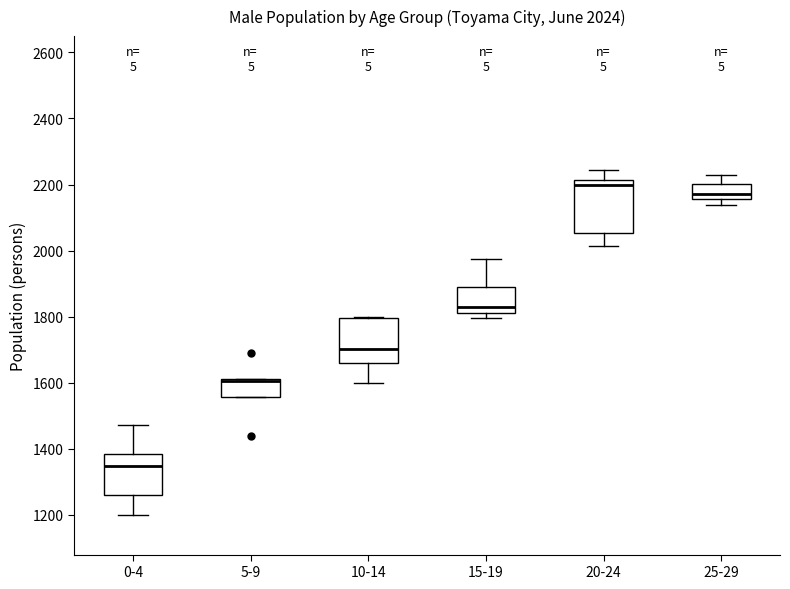

Comparing the boxes themselves (not the whiskers), which one is the tallest?

20-24